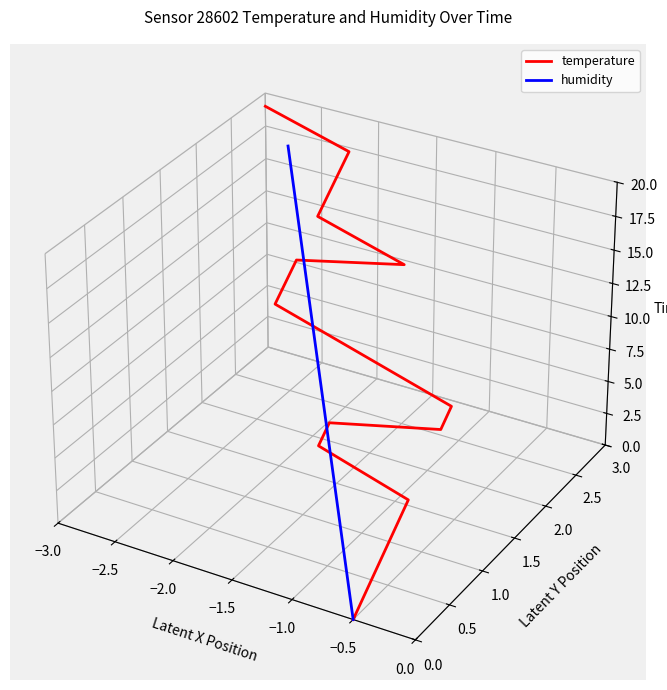

Rank the series by their maximum value, from highest to lowest.

temperature, humidity